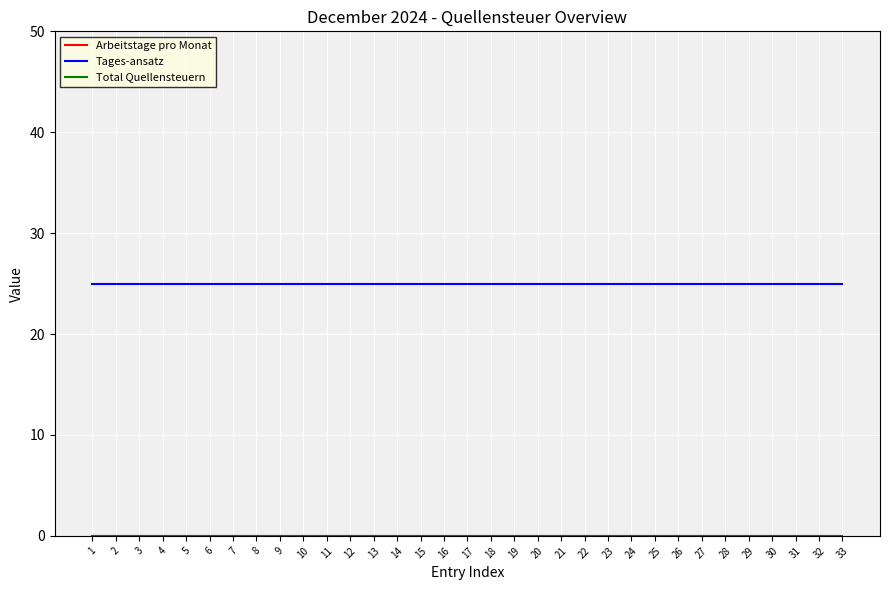

Which series has the largest range (max minus min)?

Arbeitstage pro Monat